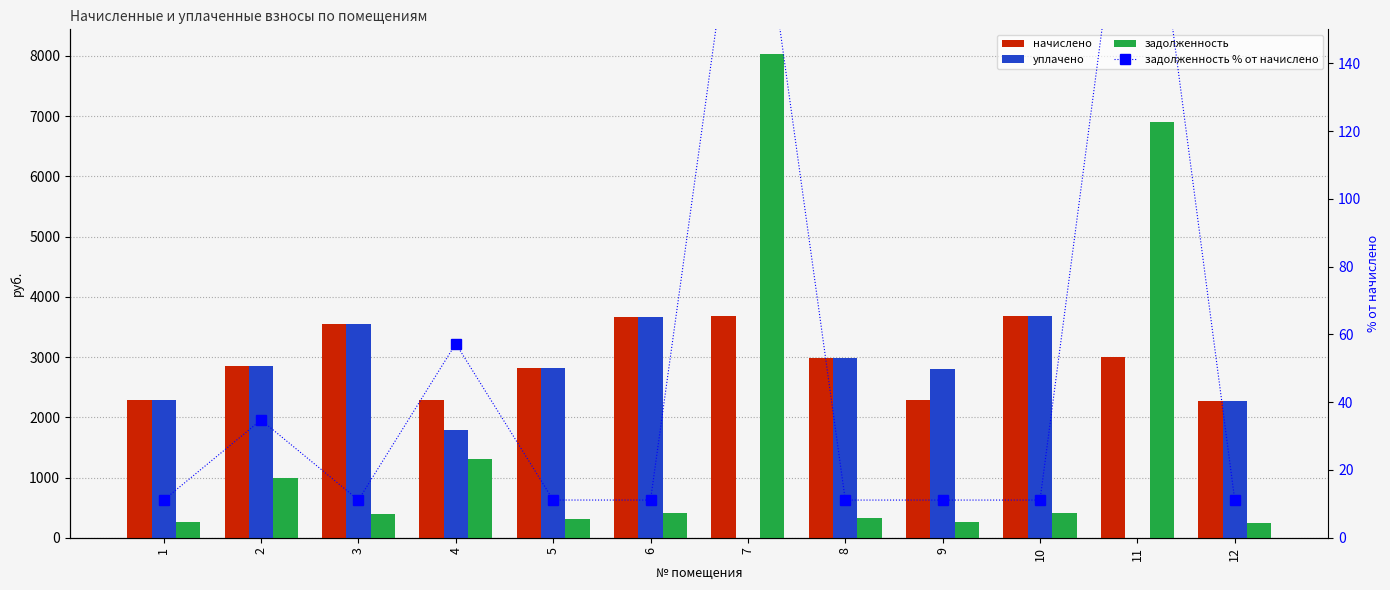

How many groups of bars are there?

12